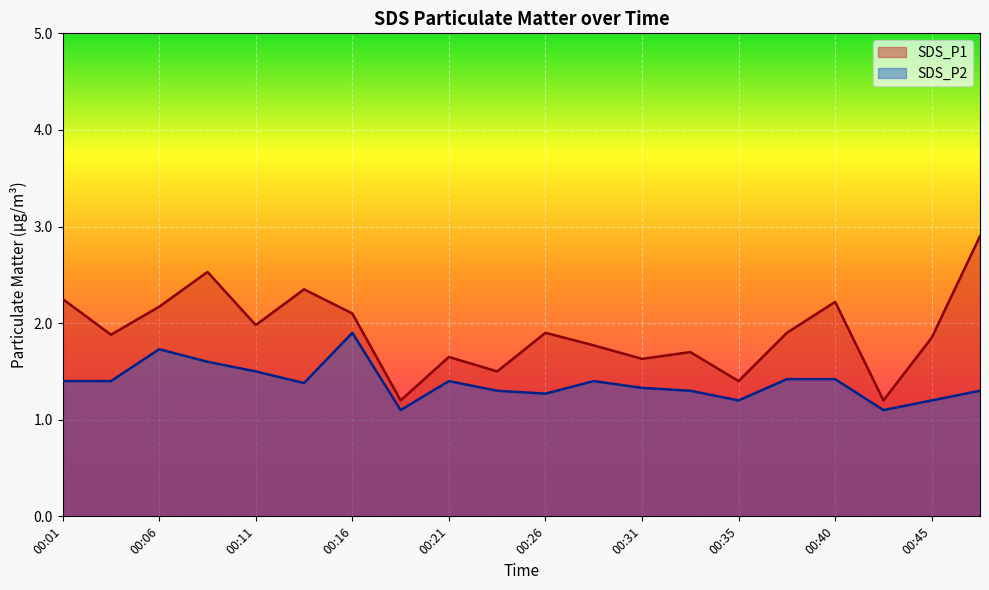

Reading left to right, list all the values displayed in this chart.

SDS_P1: 00:01=2.2	00:04=1.9	00:06=2.2	00:09=2.5	00:11=2.0	00:13=2.4	00:16=2.1	00:18=1.2	00:21=1.6	00:23=1.5	00:26=1.9	00:28=1.8	00:31=1.6	00:33=1.7	00:35=1.4	00:38=1.9	00:40=2.2	00:43=1.2	00:45=1.9	00:48=2.9
SDS_P2: 00:01=1.4	00:04=1.4	00:06=1.7	00:09=1.6	00:11=1.5	00:13=1.4	00:16=1.9	00:18=1.1	00:21=1.4	00:23=1.3	00:26=1.3	00:28=1.4	00:31=1.3	00:33=1.3	00:35=1.2	00:38=1.4	00:40=1.4	00:43=1.1	00:45=1.2	00:48=1.3